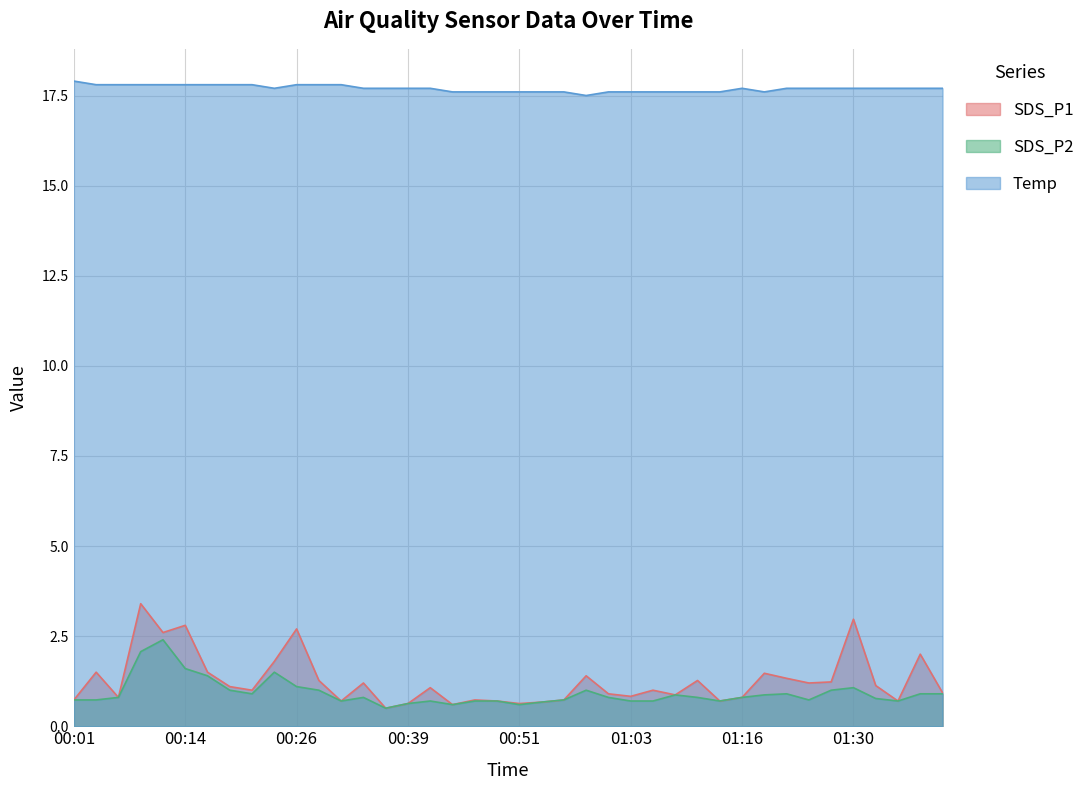

Read the Temp value at 00:53.

17.6